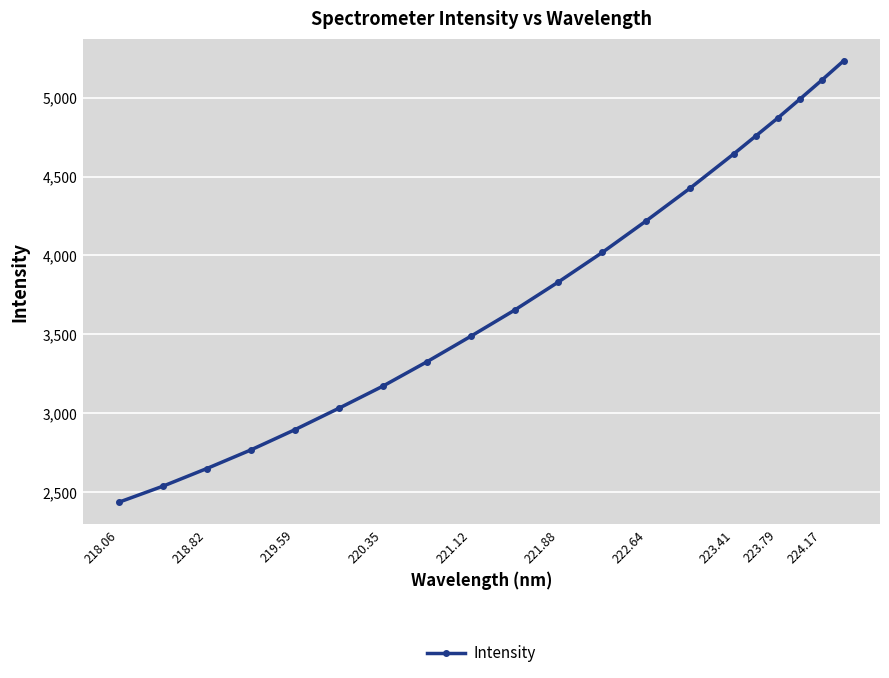

Reading right to left, what are all the values shown in this chart?

5233.3	5110.2	4990.1	4871.2	4757.9	4644.9	4426.5	4219.5	4019.5	3832.5	3653.8	3487.7	3326.0	3172.1	3032.4	2896.7	2768.8	2651.1	2539.2	2437.9